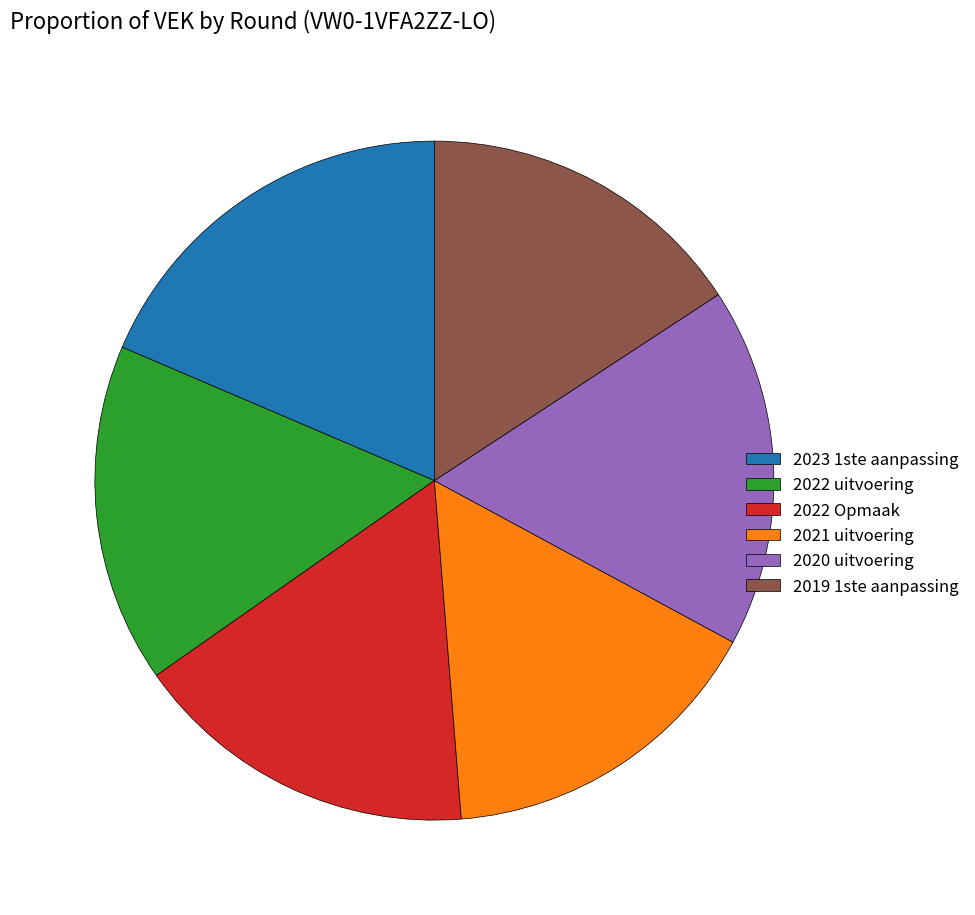

Combined, do 2022 Opmaak and 2020 uitvoering account for over 50%?

No